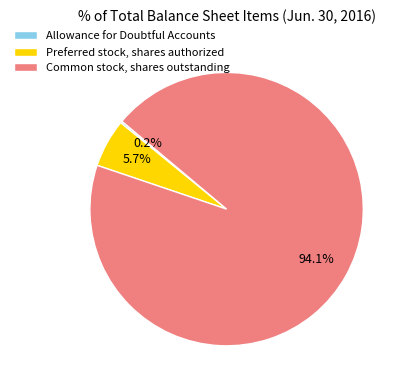

To the nearest percent, what is the difference between the largest and smallest slice percentages?

94%